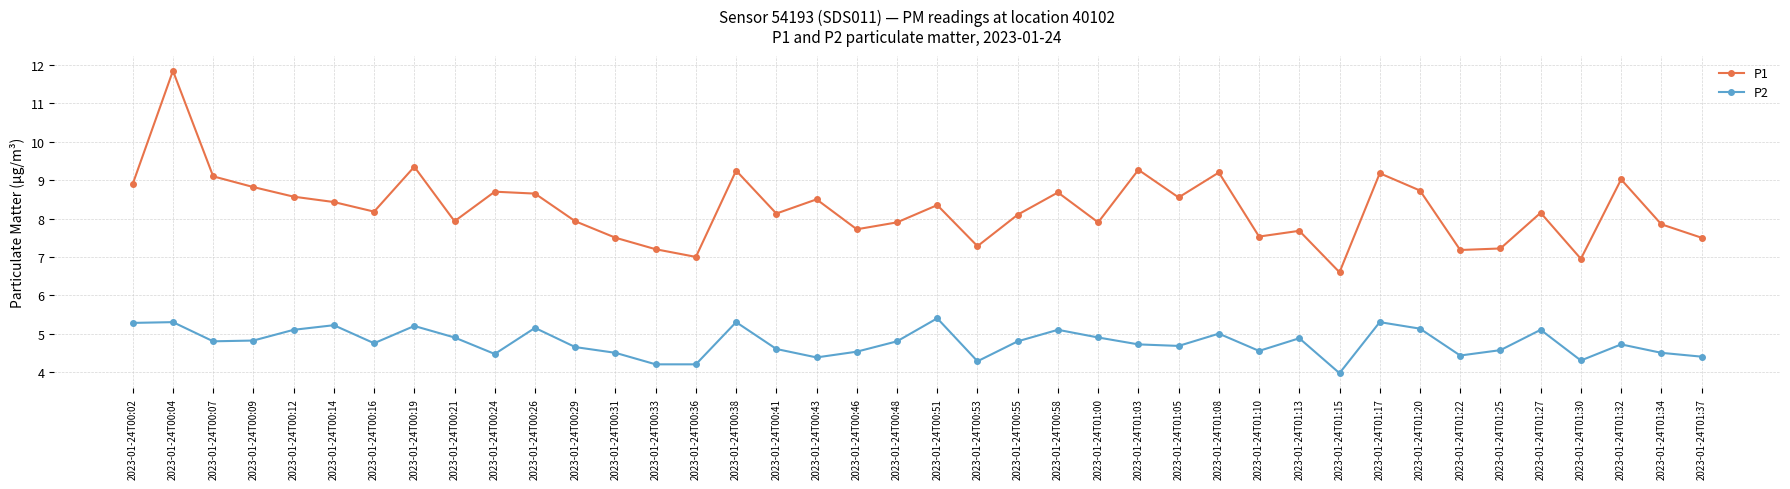

What is the total value across all series at 2023-01-24T01:10?

12.1